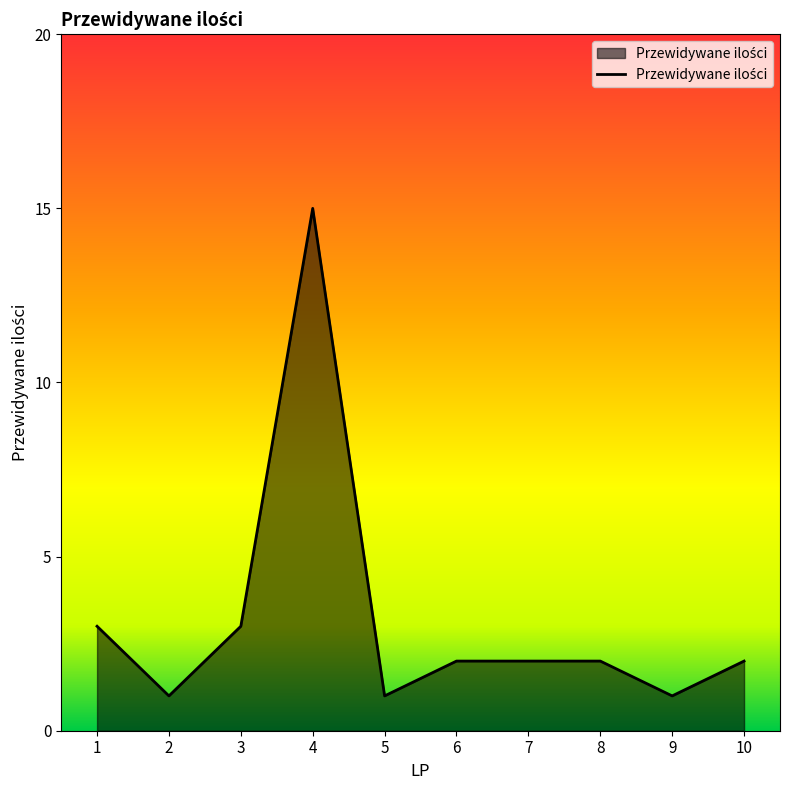

Does the chart display data point markers on the line(s)?

No